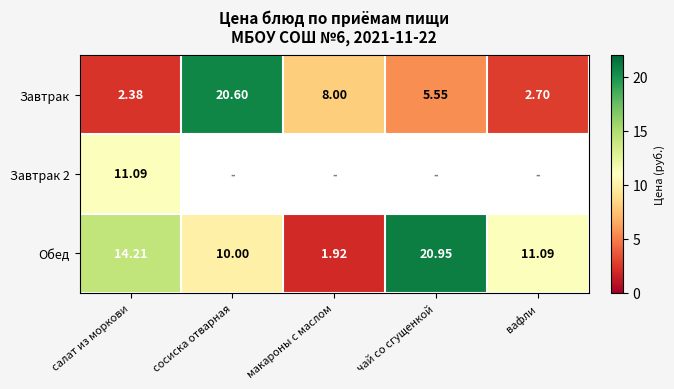

Is the value of Завтрак at сосиска отварная greater than the value of Завтрак 2 at салат из моркови?

Yes